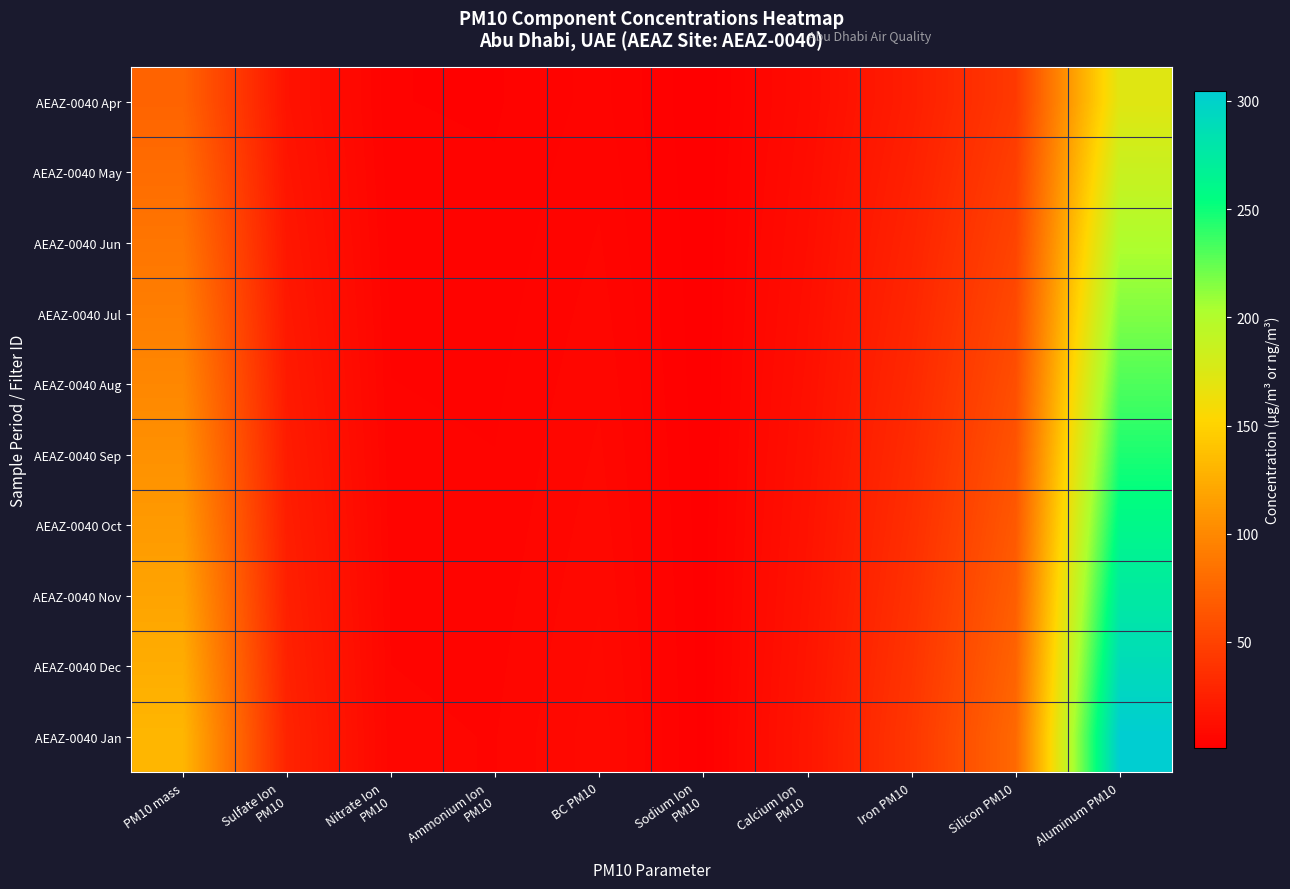

Which series has the widest spread of values?

AEAZ-0040 Jan